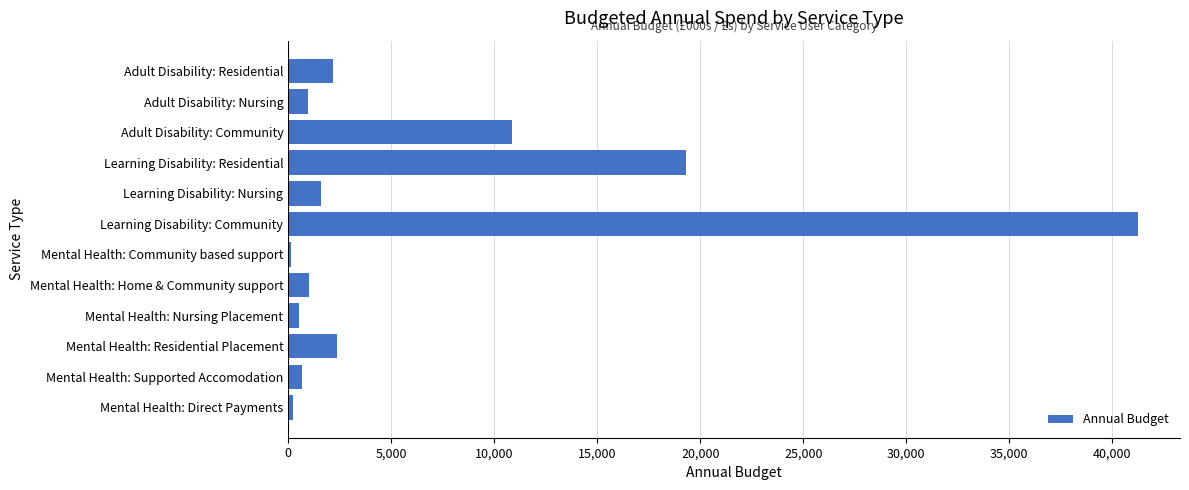

What is the label of the 7th bar from the bottom?

Learning Disability: Community